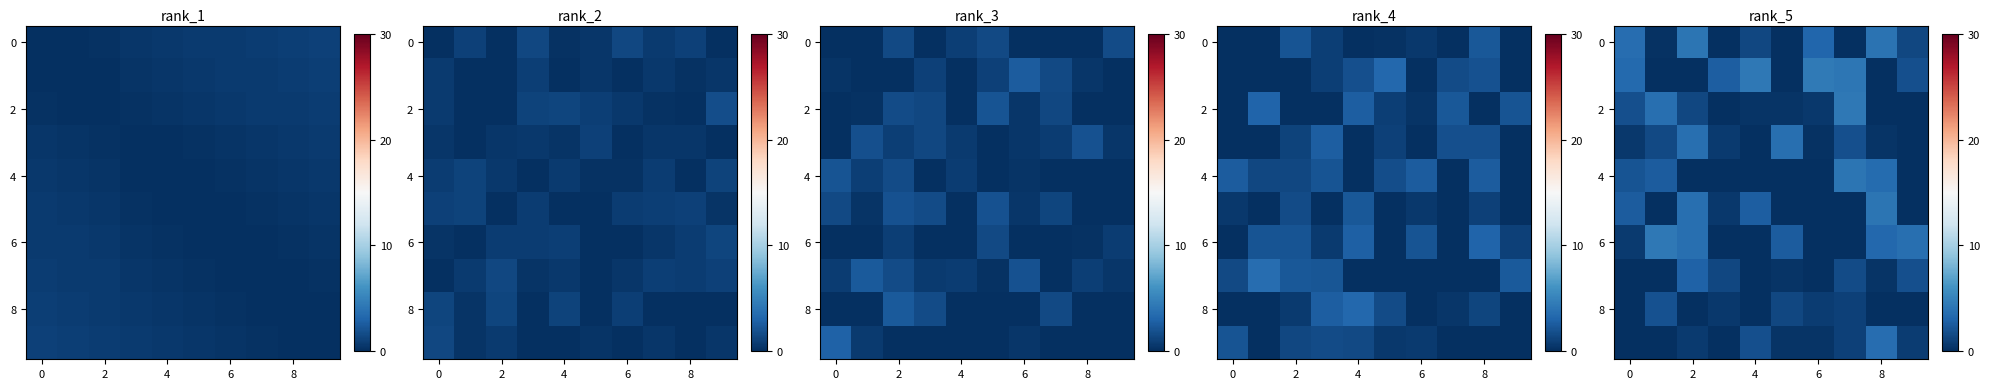

At which category is the sum across all series the highest?

2